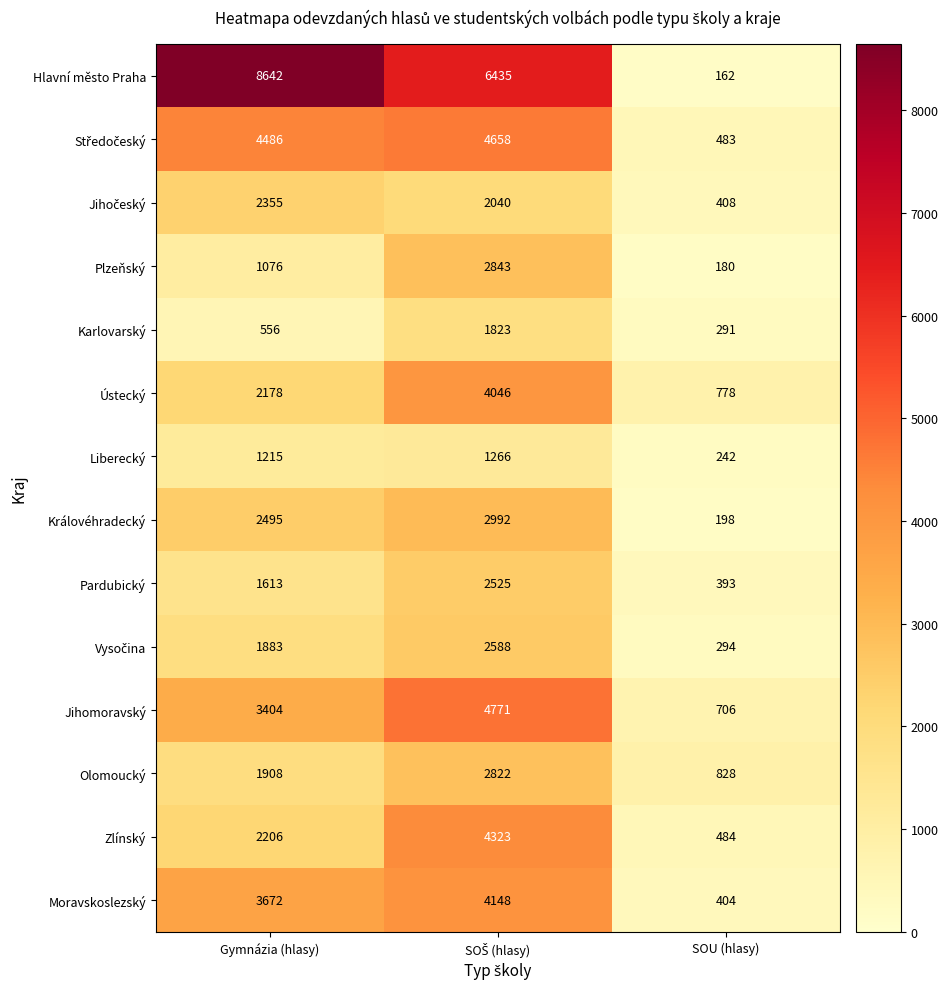

Which series has the largest range (max minus min)?

Hlavní město Praha